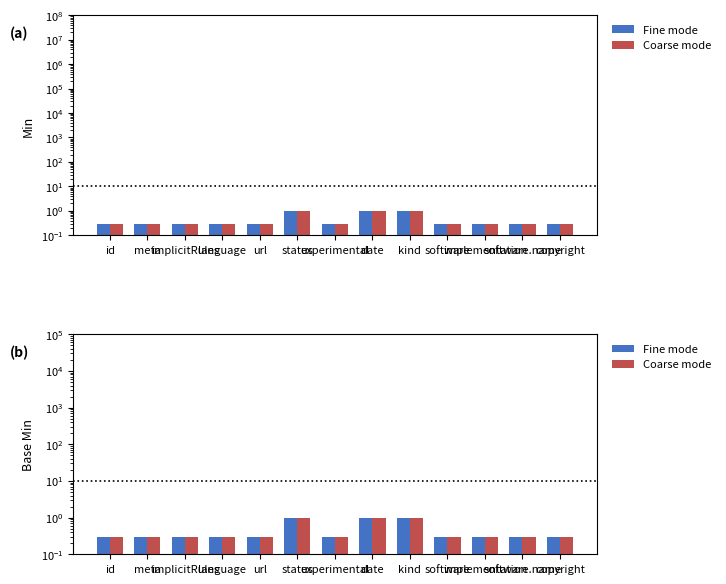

At which category is the sum across all series the highest?

status